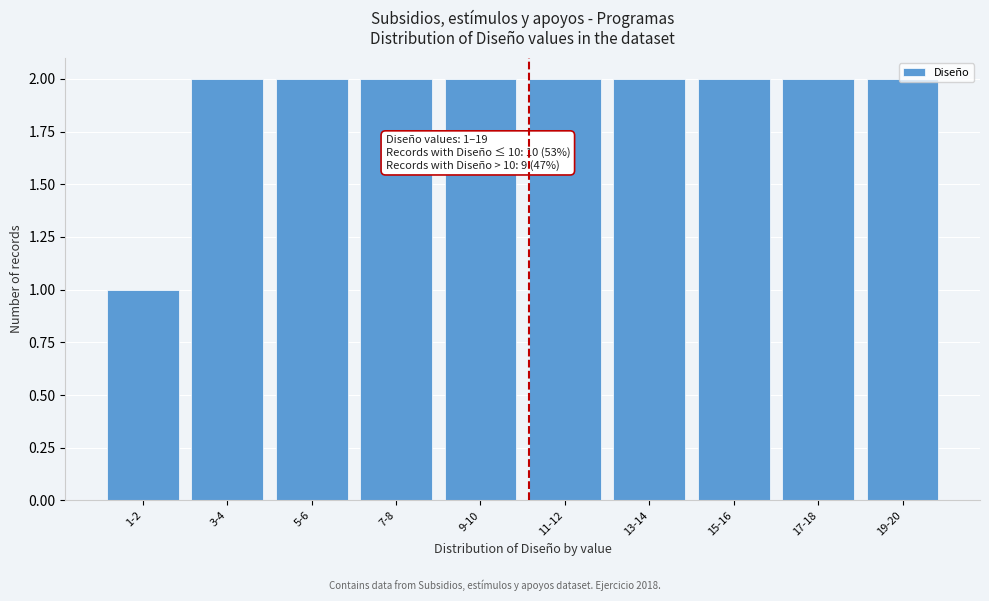

What is the label of the 1st bar from the left?

1-2